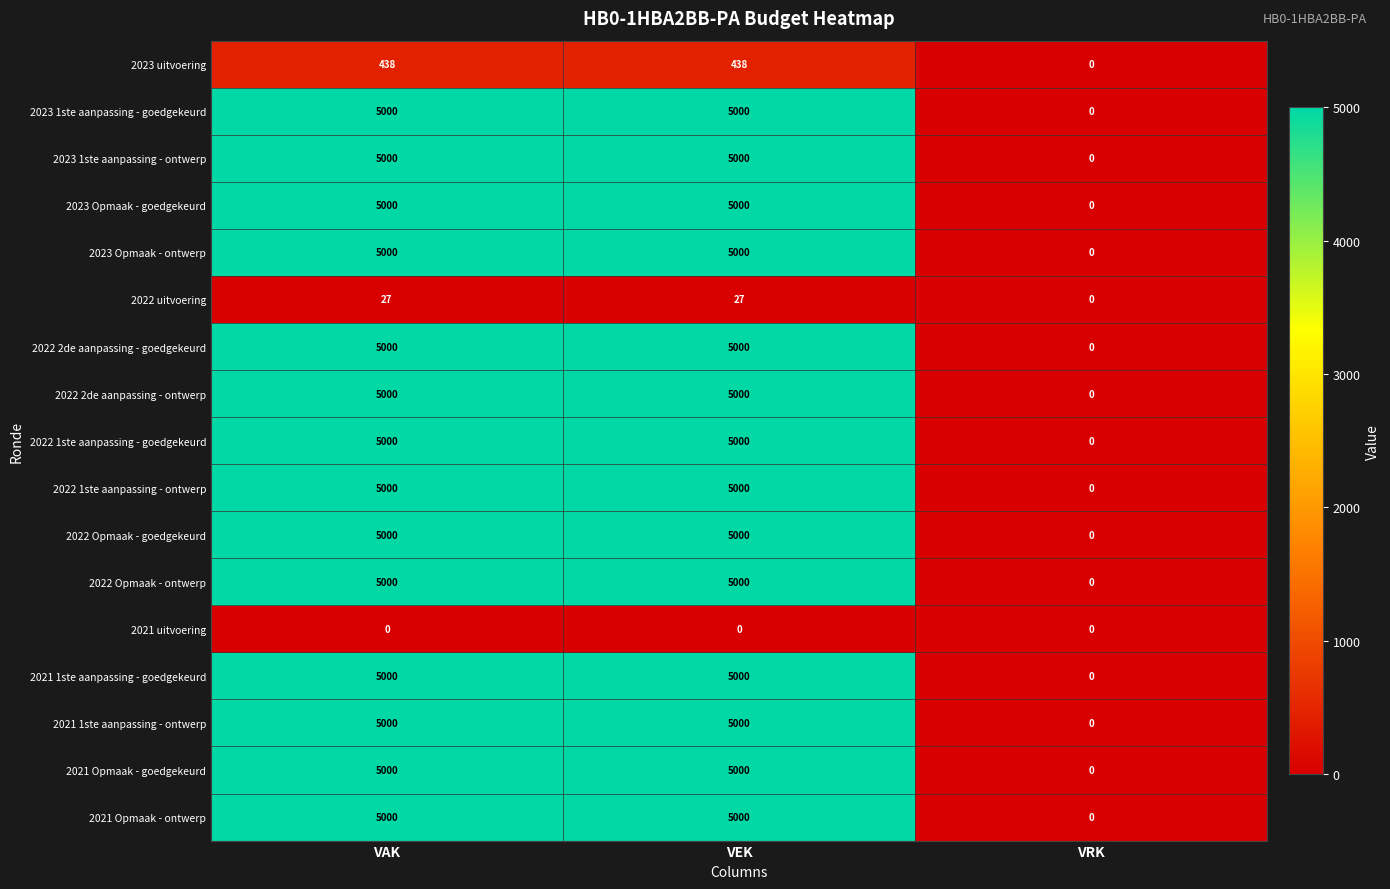

What is the difference between the highest and lowest values at VAK?

5000